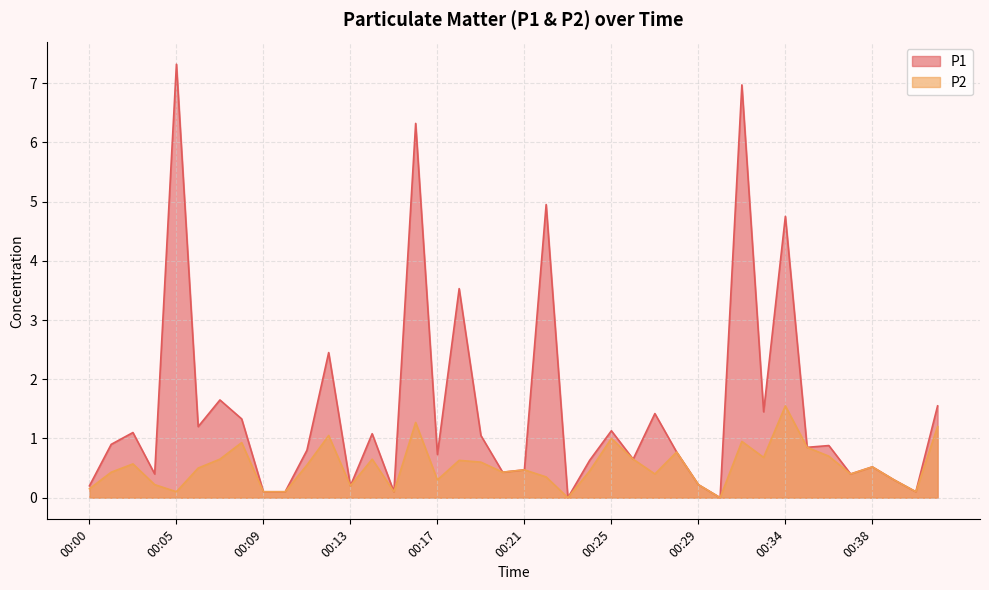

True or false: P2 and P1 cross at least once.

False